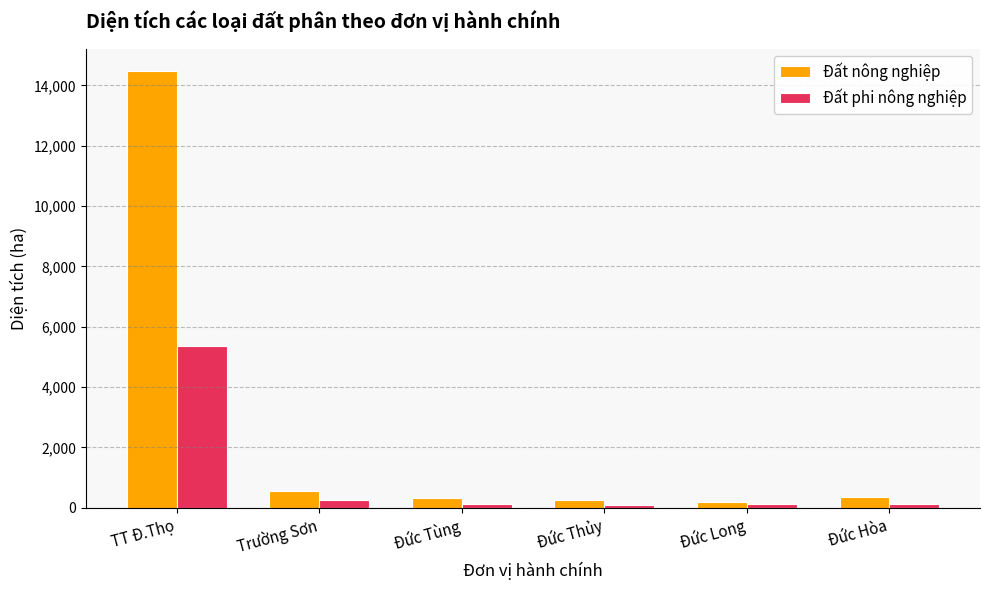

List the series in order of their overall mean, highest first.

Đất nông nghiệp, Đất phi nông nghiệp